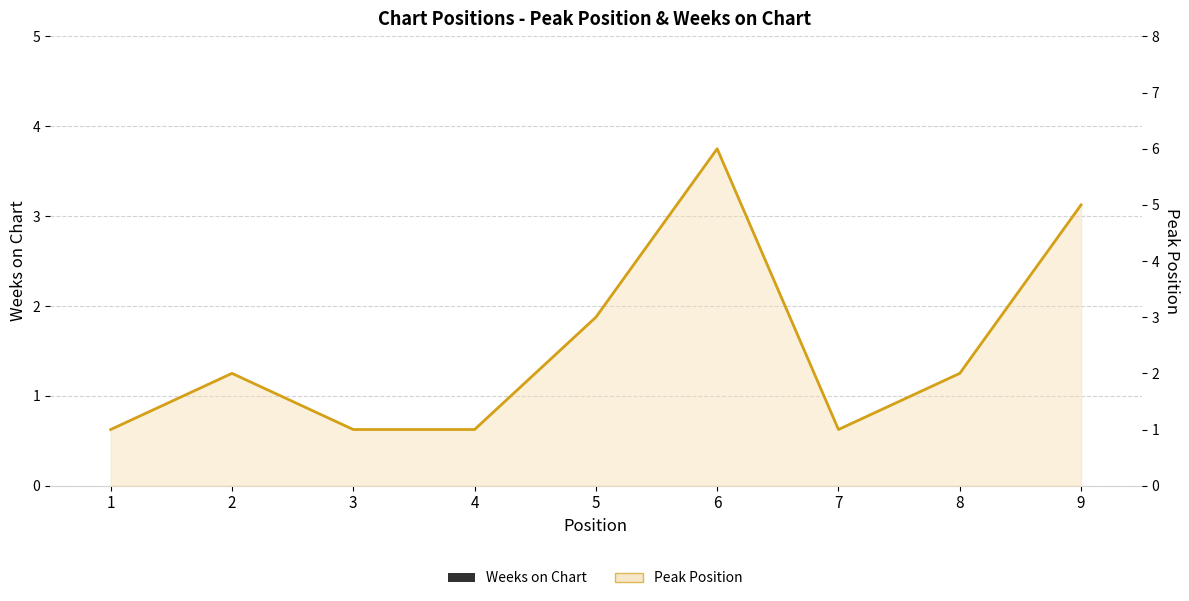

What is the value of the 5th bar from the left?

3